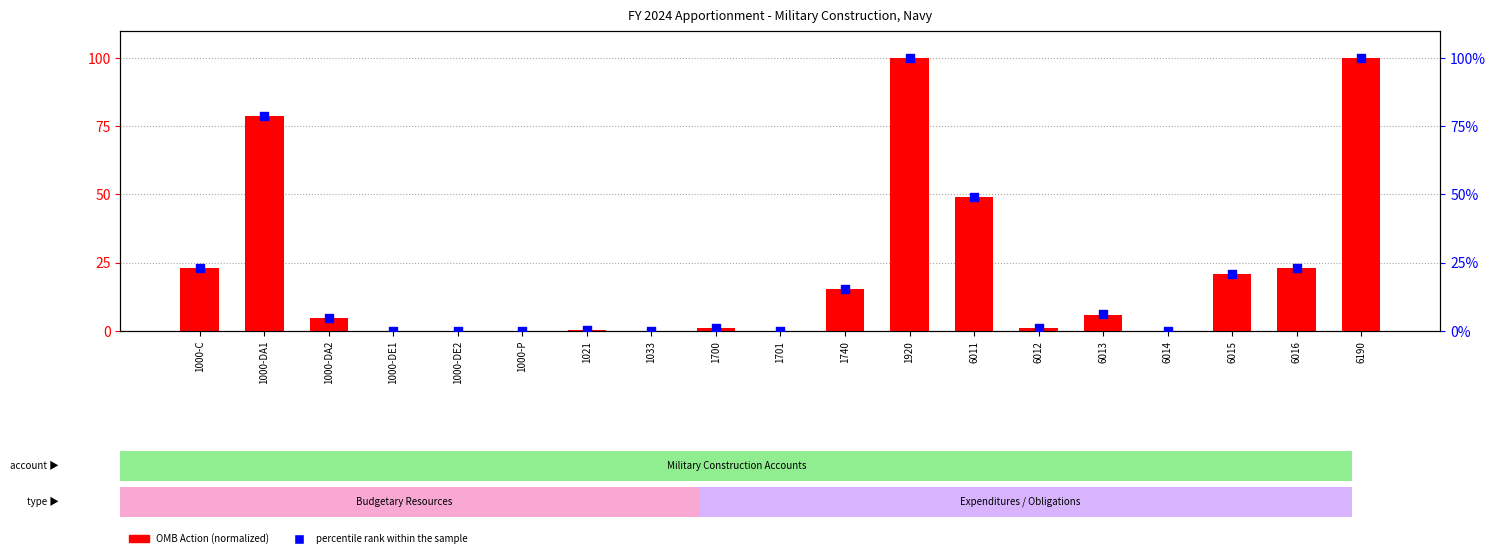

Which series has the largest total across all categories?

percentile rank within the sample